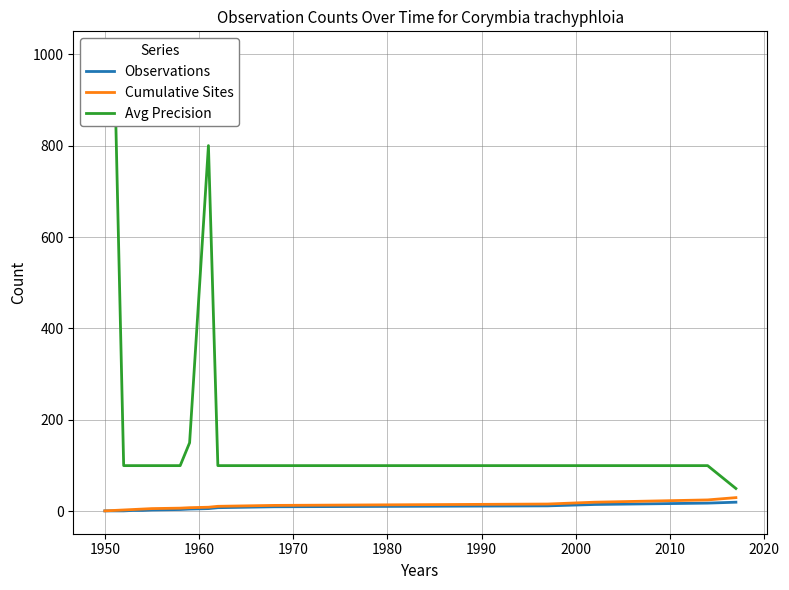

What is the average value of the Cumulative Sites series?

11